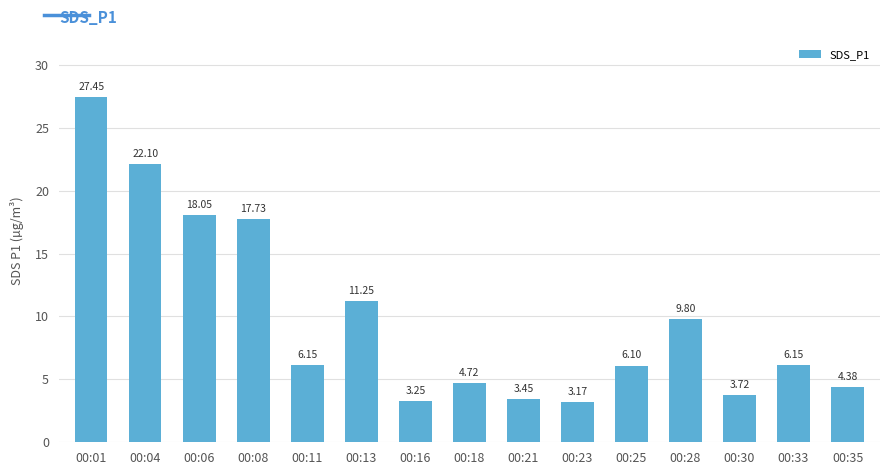

At which category does the chart reach its peak across all series?

00:01